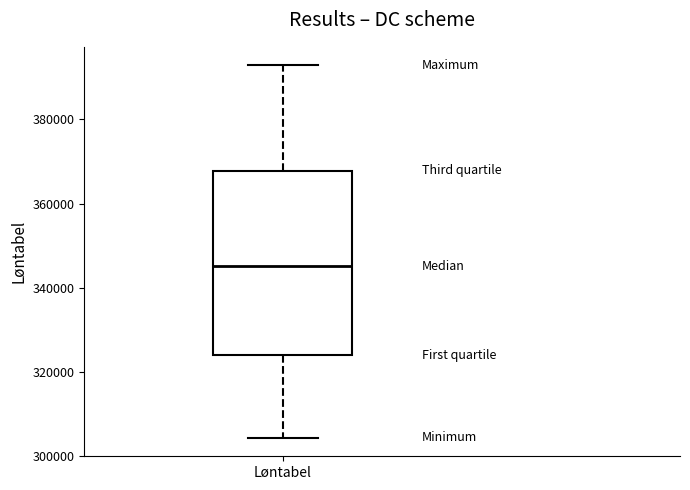

Where does the lower whisker of the box for Løntabel end on the y-axis? The values are not printed on the chart, so give them approximately, as read against the axis.

304000